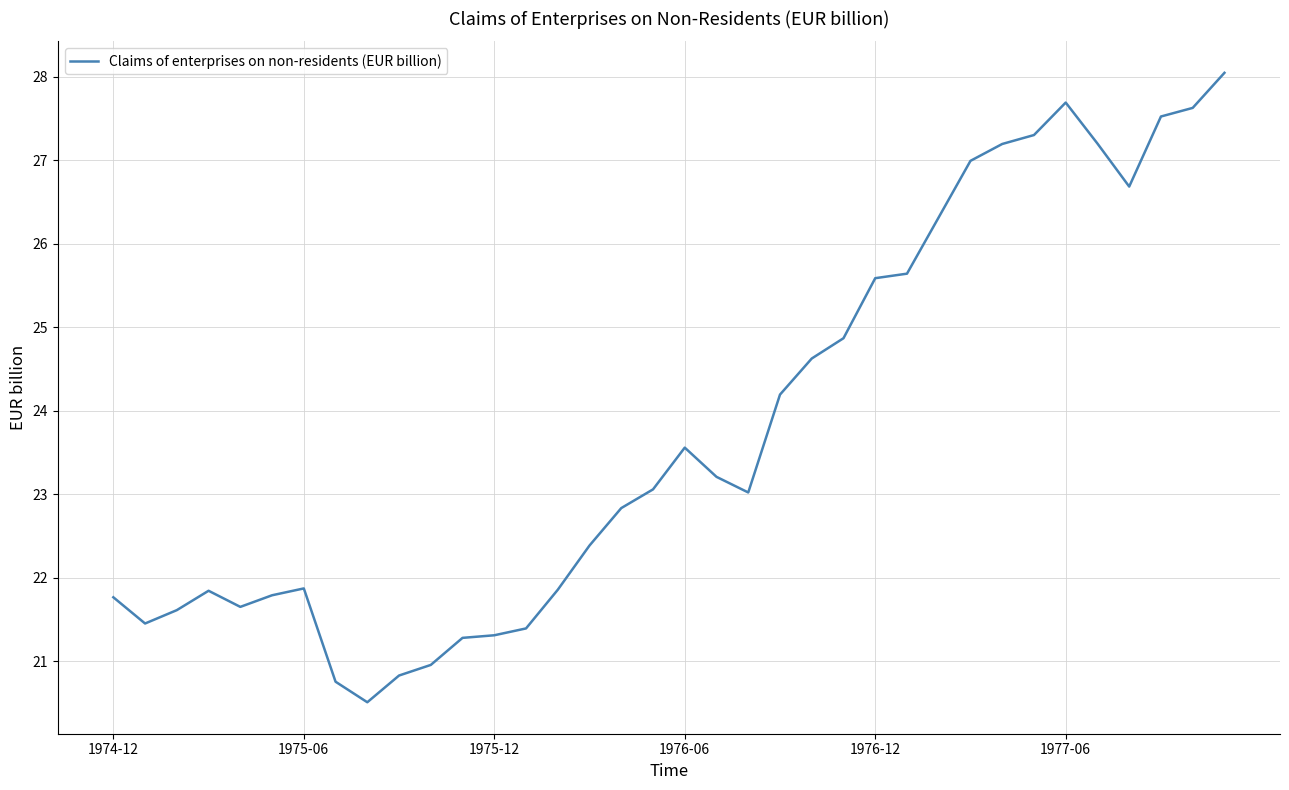

What is the difference between the maximum and minimum values?

7.5